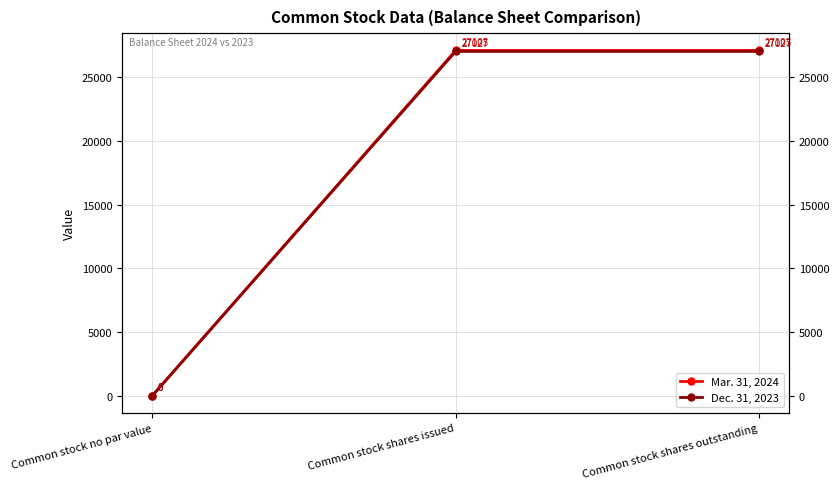

At which label is Dec. 31, 2023 closest to 13513?

Common stock no par value